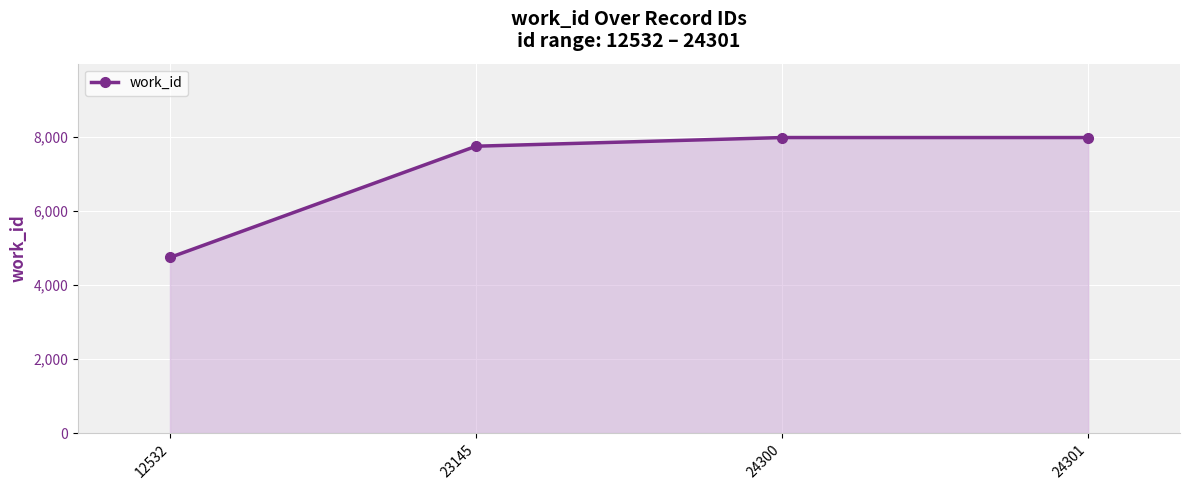

Reading left to right, extract all data points from this chart.

4744	7750	7984	7984